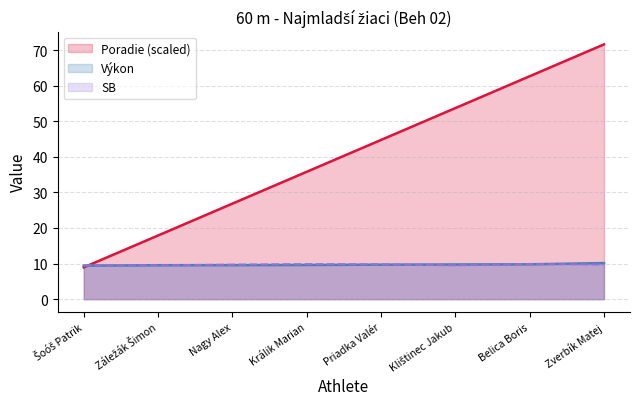

Does the chart display data point markers on the line(s)?

No